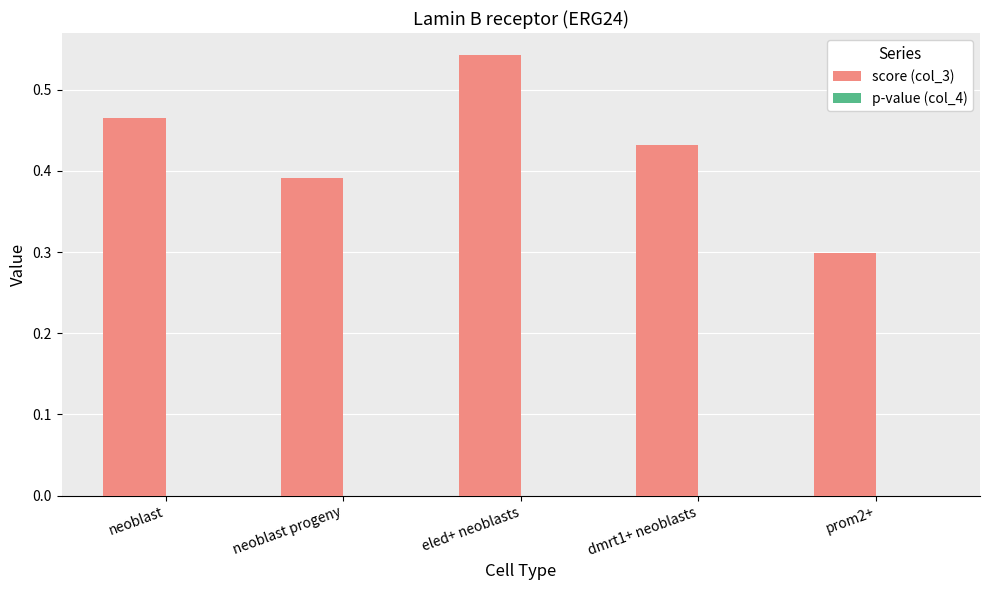

Does the chart contain stacked bars?

No